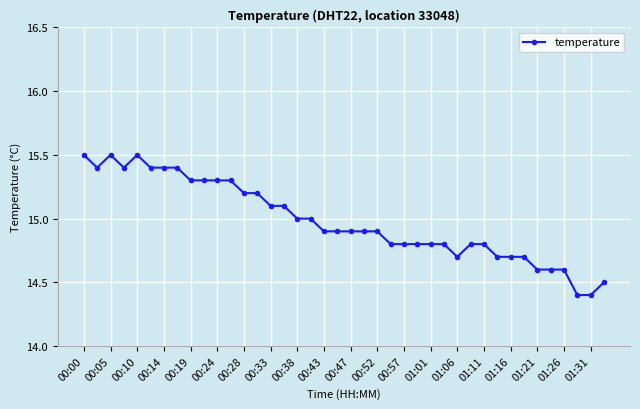

Reading right to left, extract all data points from this chart.

14.5	14.4	14.4	14.6	14.6	14.6	14.7	14.7	14.7	14.8	14.8	14.7	14.8	14.8	14.8	14.8	14.8	14.9	14.9	14.9	14.9	14.9	15.0	15.0	15.1	15.1	15.2	15.2	15.3	15.3	15.3	15.3	15.4	15.4	15.4	15.5	15.4	15.5	15.4	15.5